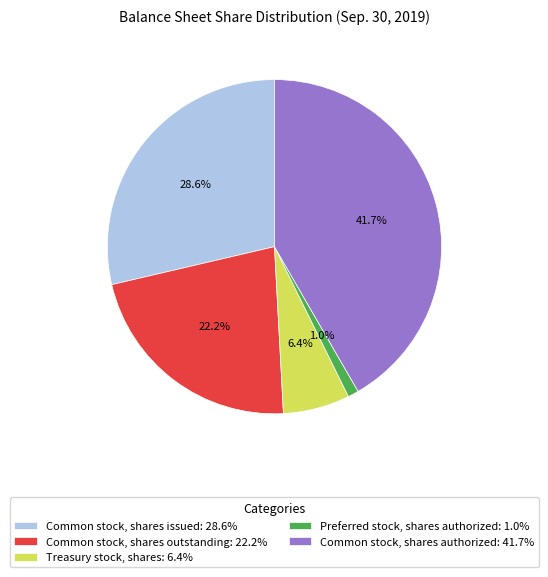

What percentage is the Common stock, shares issued slice, to the nearest percent?

29%